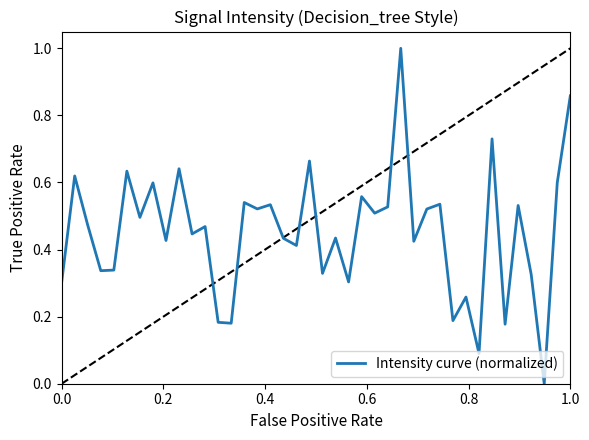

What is the maximum value shown in the chart?

1.0